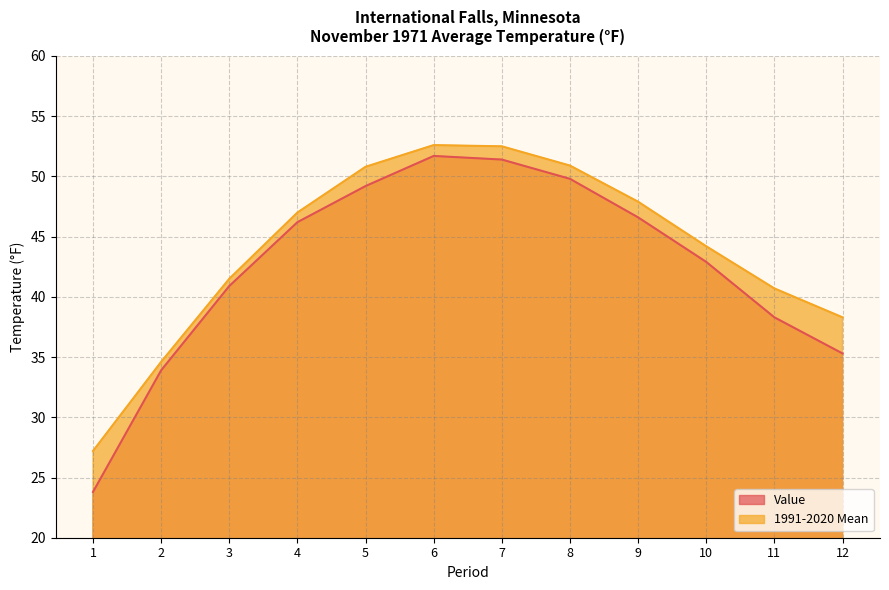

What is the difference between the Value values at 5 and 8?

0.6